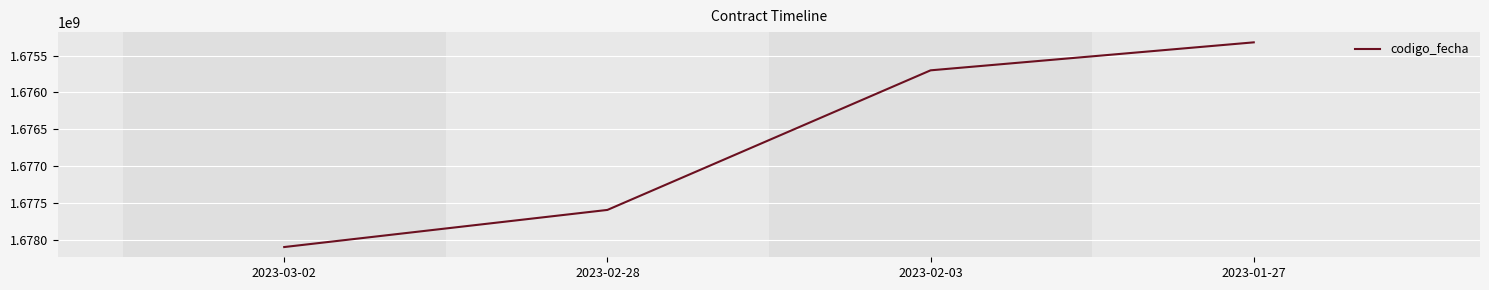

The chart shows a value of 1677592645 at 2023-02-28. True or false?

True